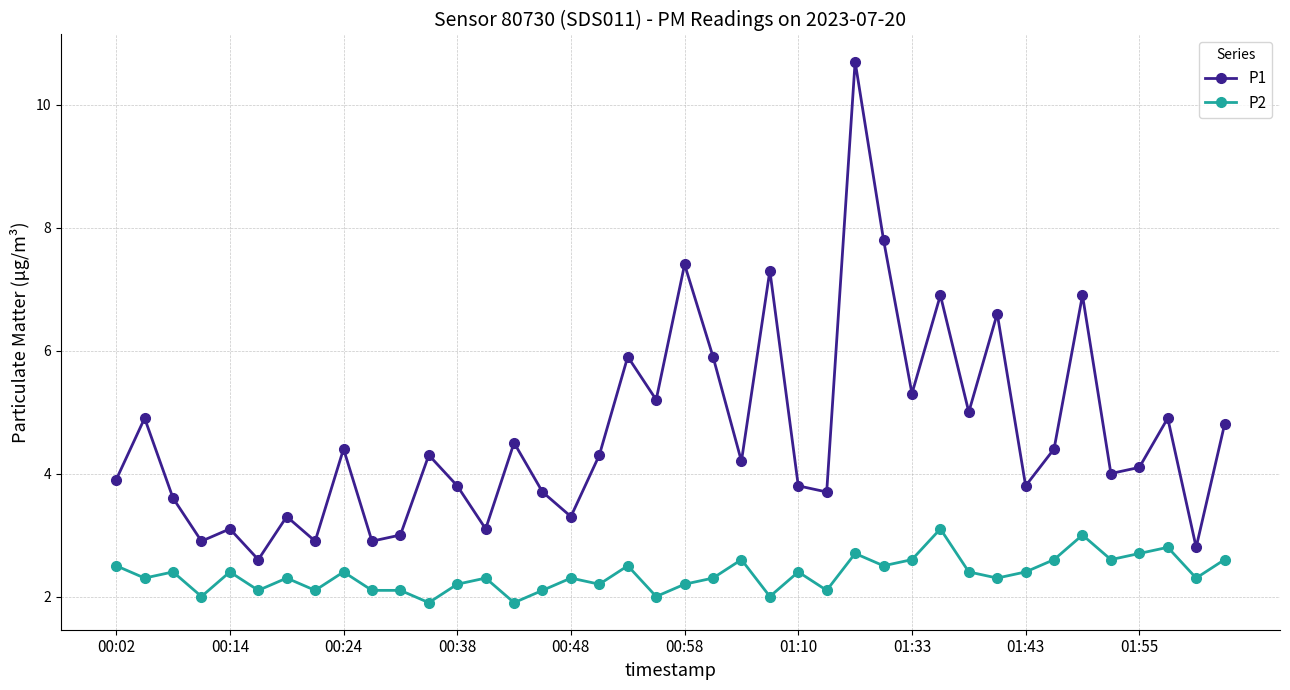

What is the value of the P1 point at the 9th from the left?

4.4